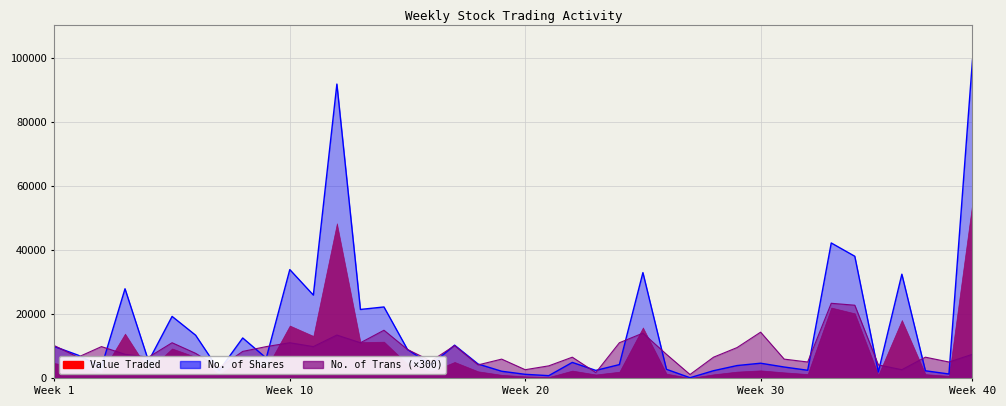

True or false: No. of Trans and Value Traded intersect in this chart.

True